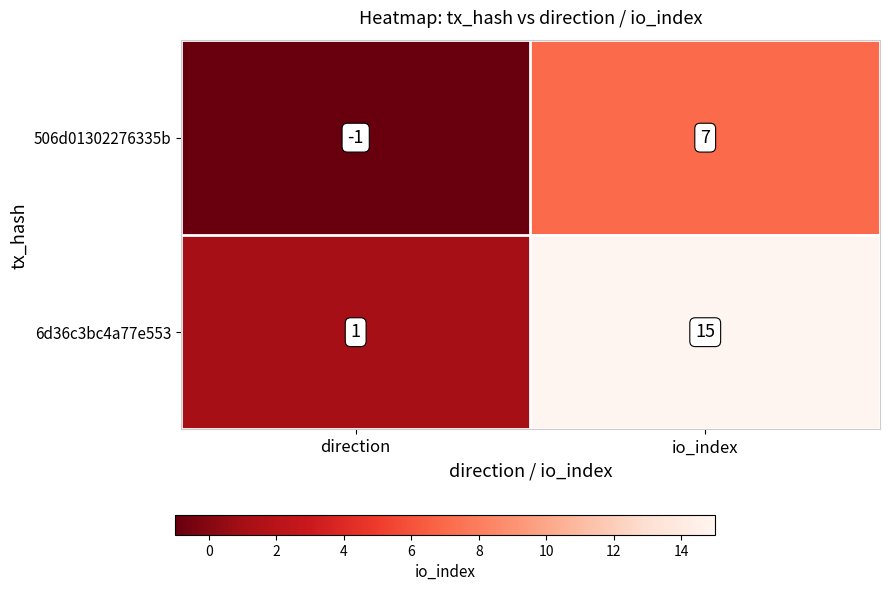

At which category does the chart reach its peak across all series?

io_index